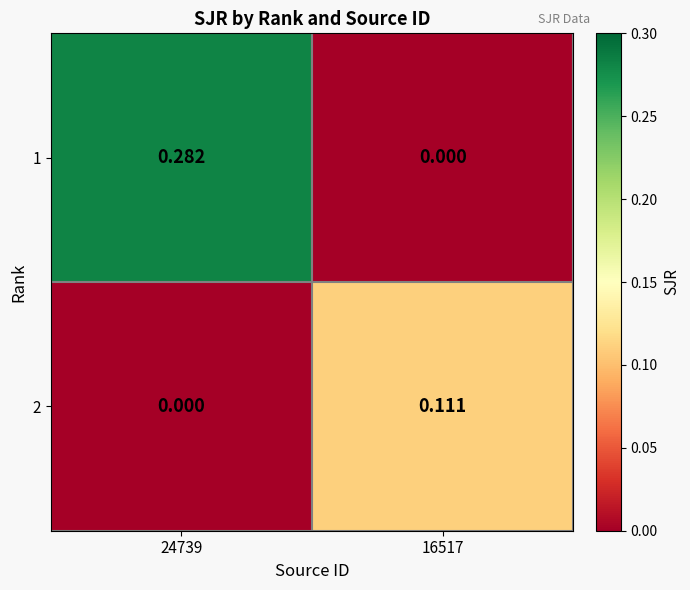

Is the value of 1 at 24739 greater than the value of 2 at 24739?

Yes